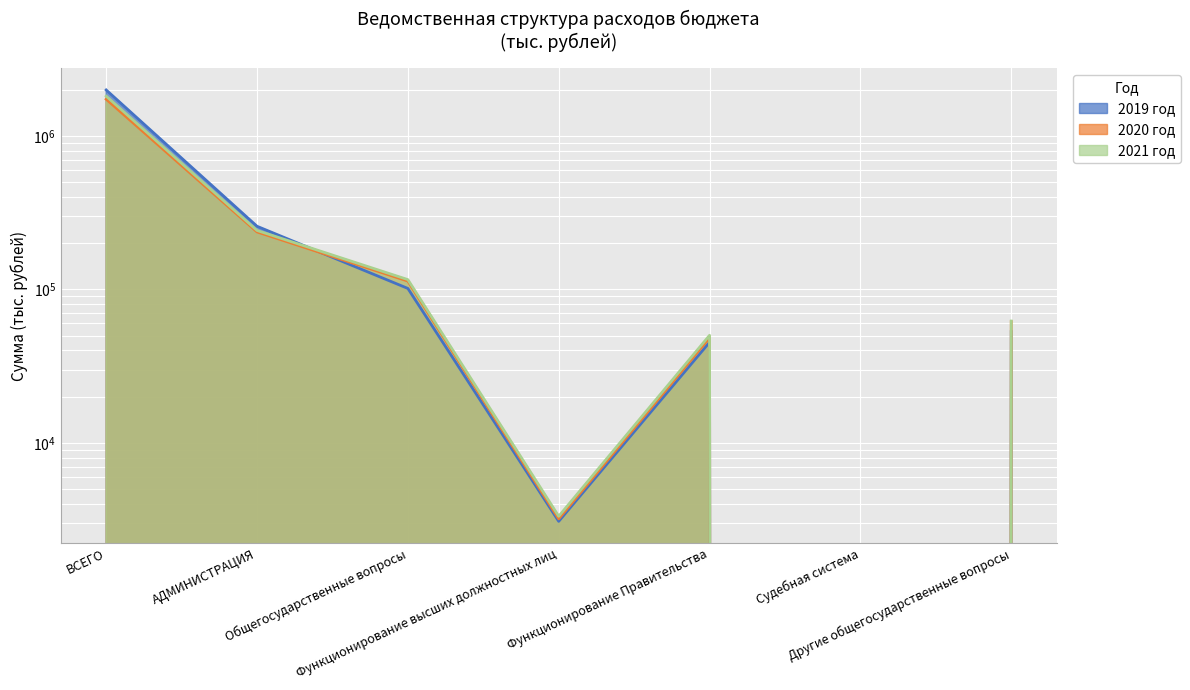

How many lines are shown in the chart?

3